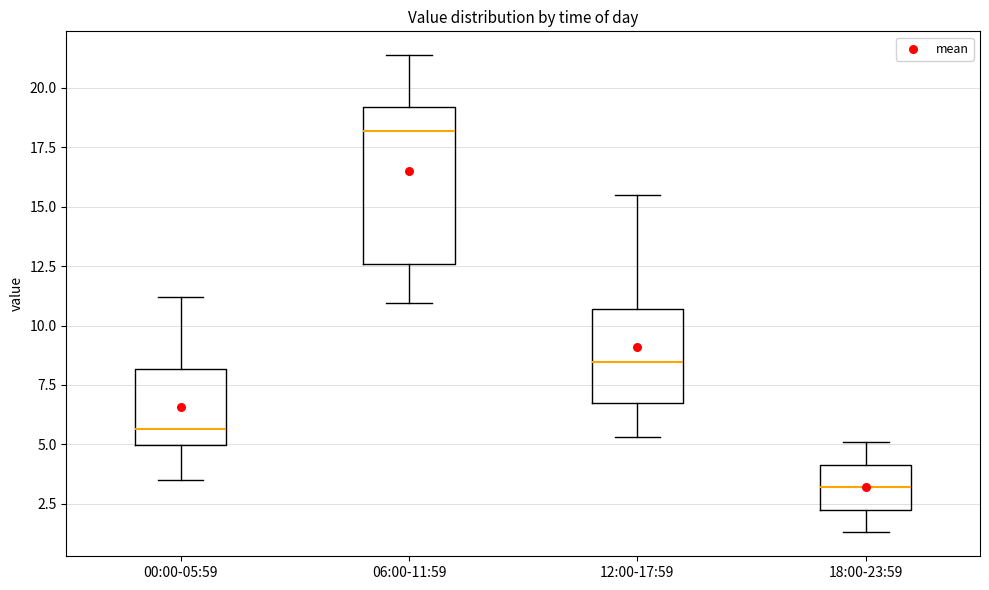

Which box is the tallest, from its lower edge to its upper edge?

06:00-11:59